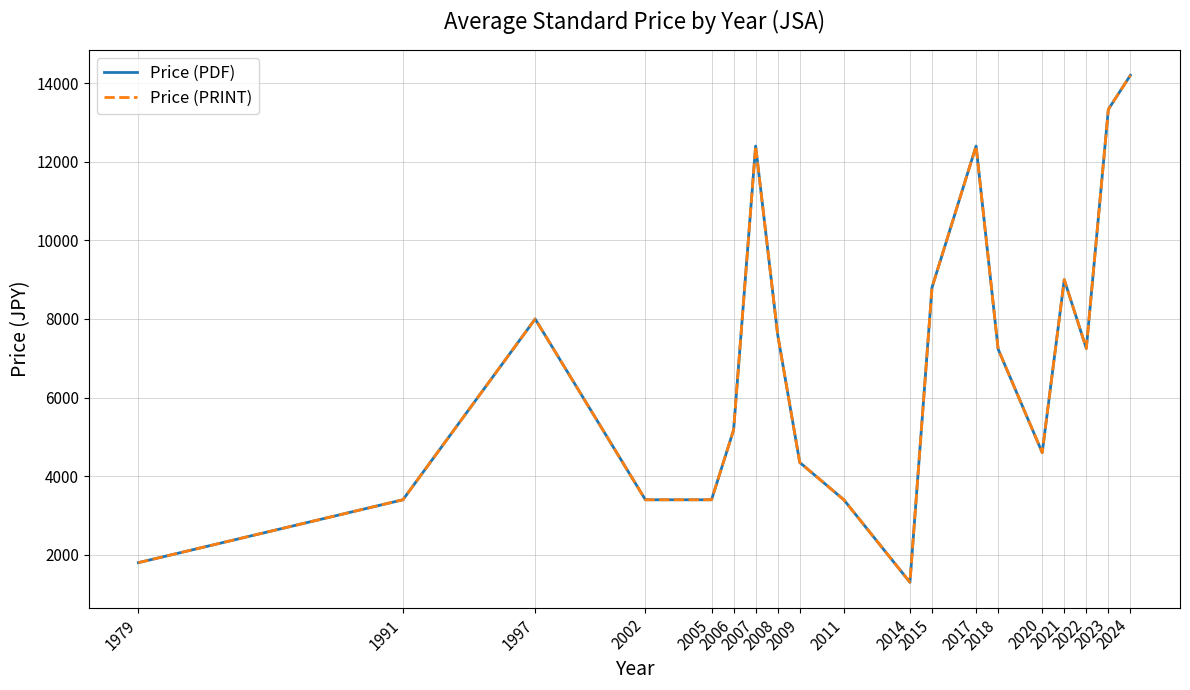

At which category is the sum across all series the highest?

2024